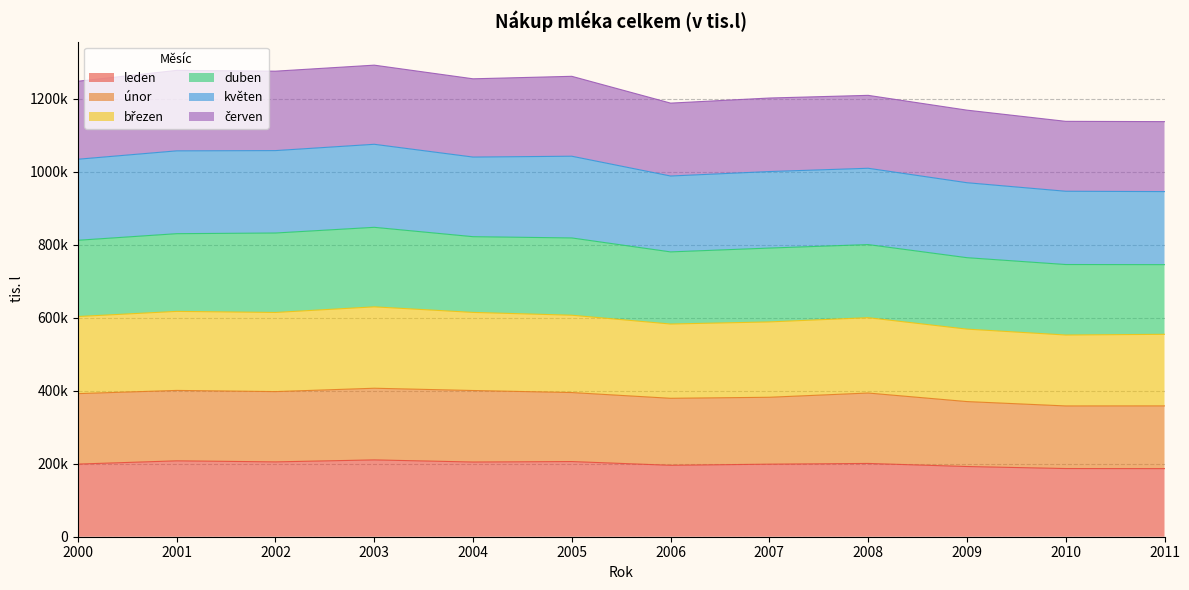

Does the chart display data point markers on the line(s)?

No